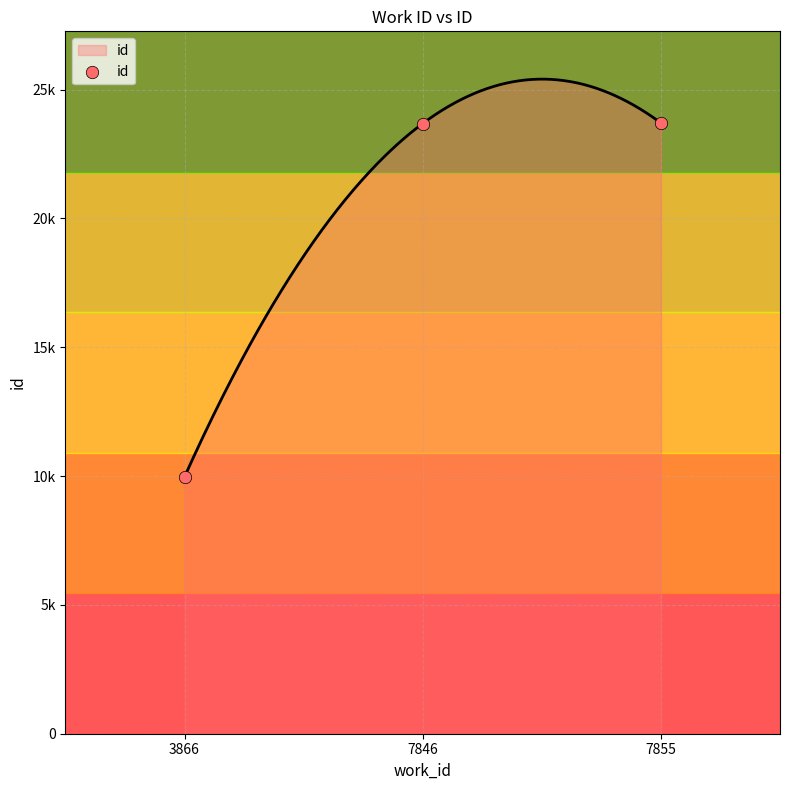

Approximately how many times larger is the value at 7846 compared to 7855?

1.0